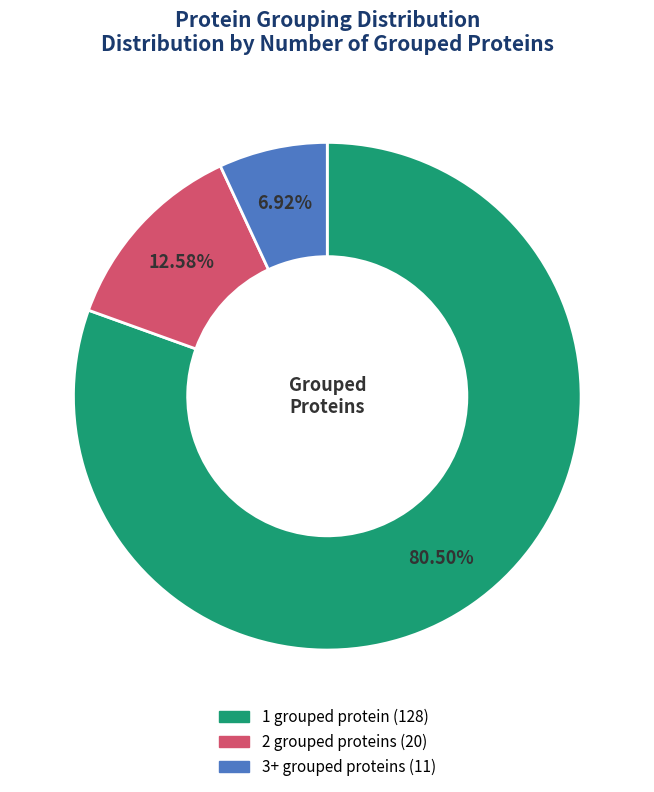

To the nearest percent, what is the average slice percentage?

33%